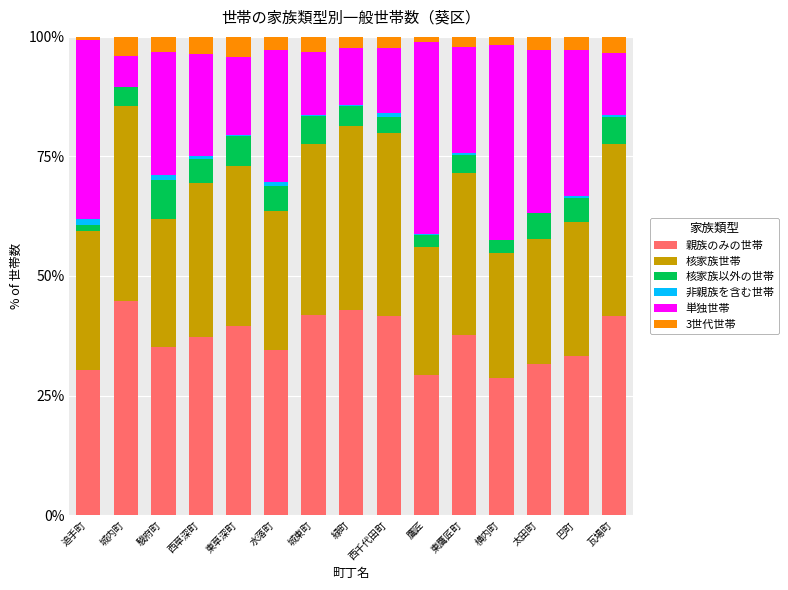

What is the maximum value for 親族のみの世帯?

44.7